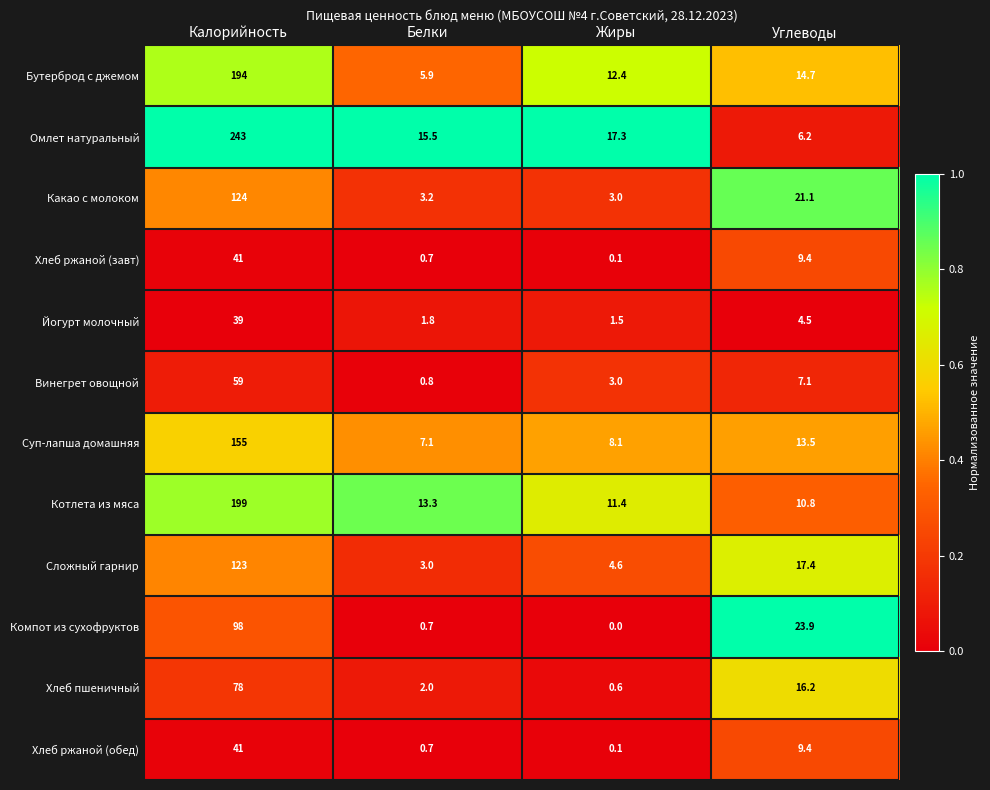

At how many categories does at least one series exceed 0?

4